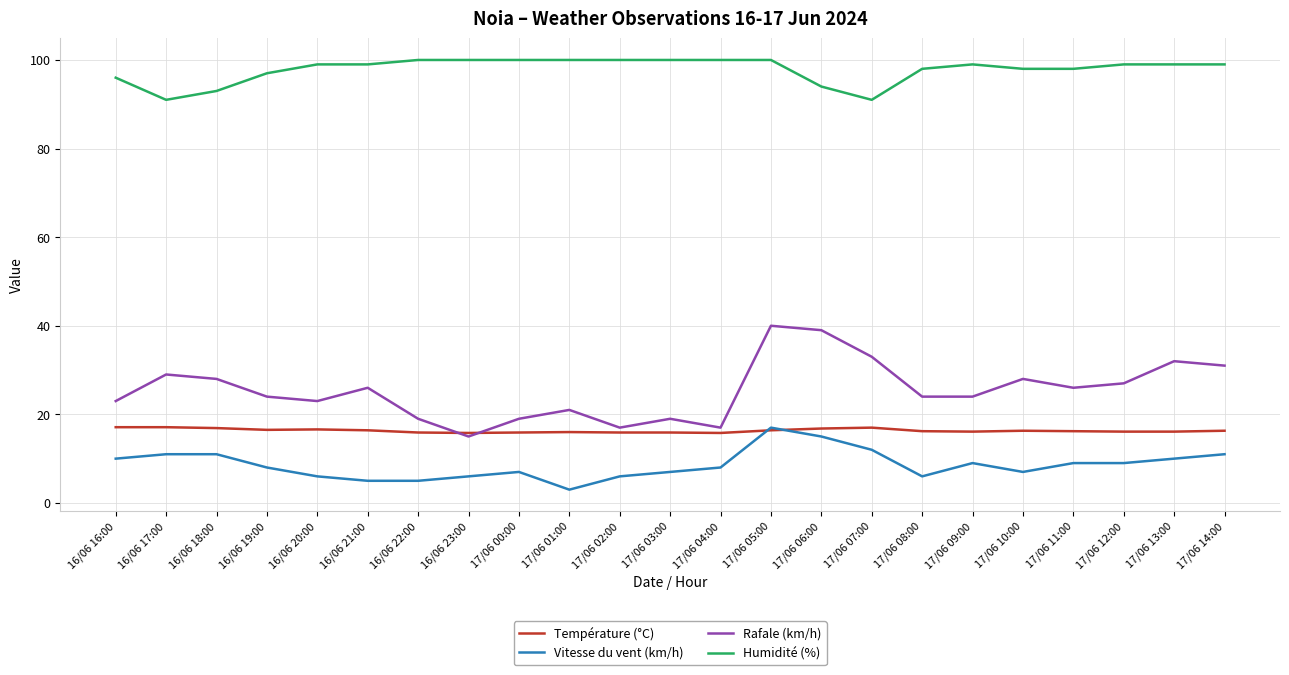

Which series has the largest total across all categories?

Humidité (%)